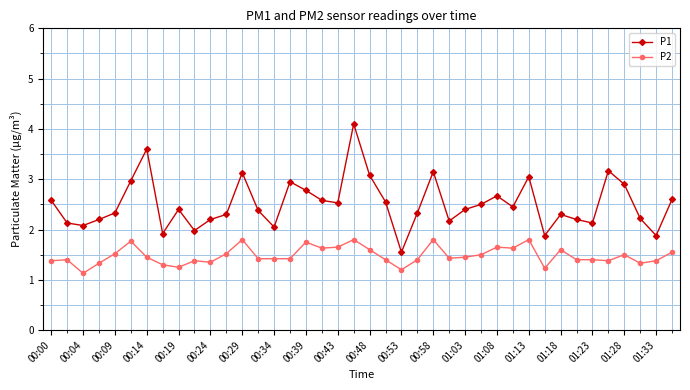

True or false: P2 and P1 intersect in this chart.

False